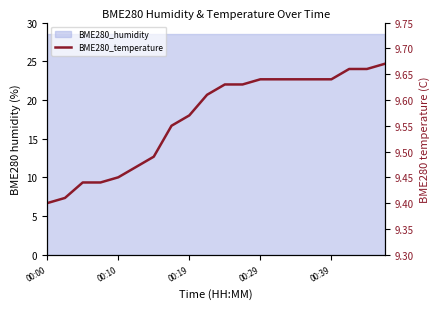

What is the difference between the maximum and second lowest values?

0.3